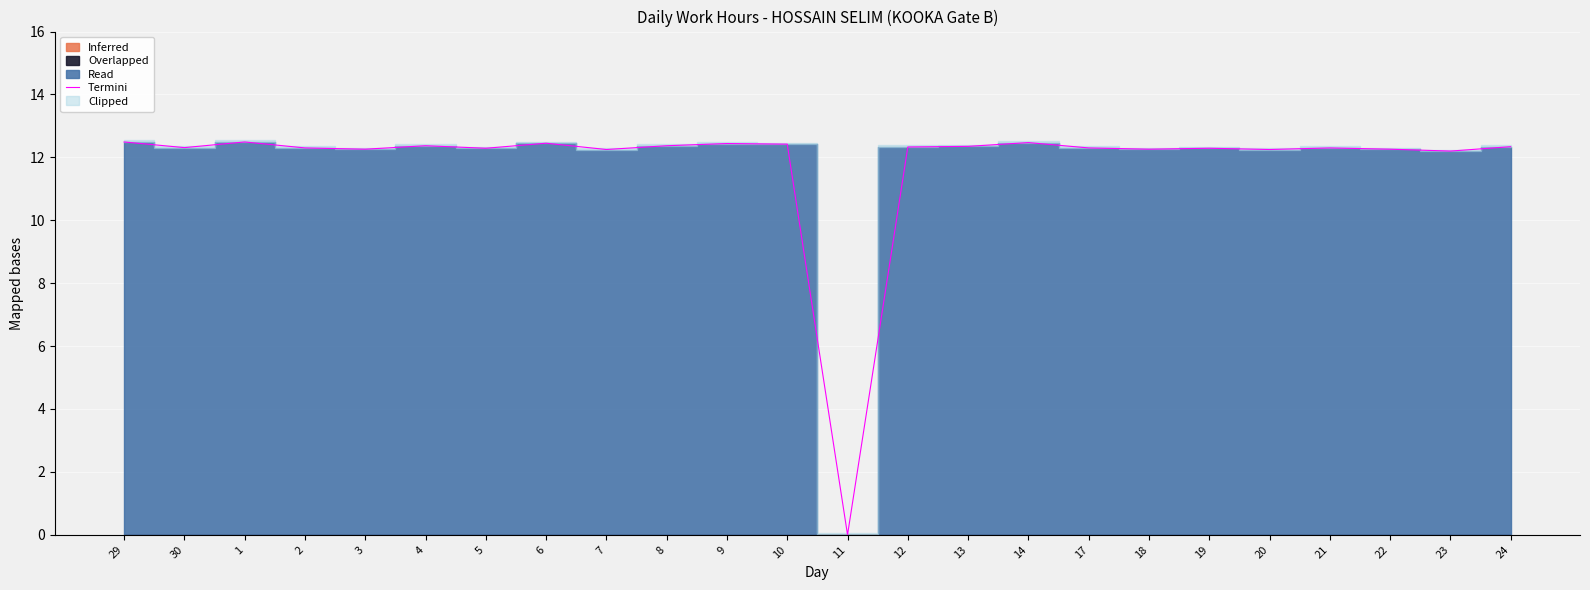

What is the sum of the values at 9 and 20?

24.7